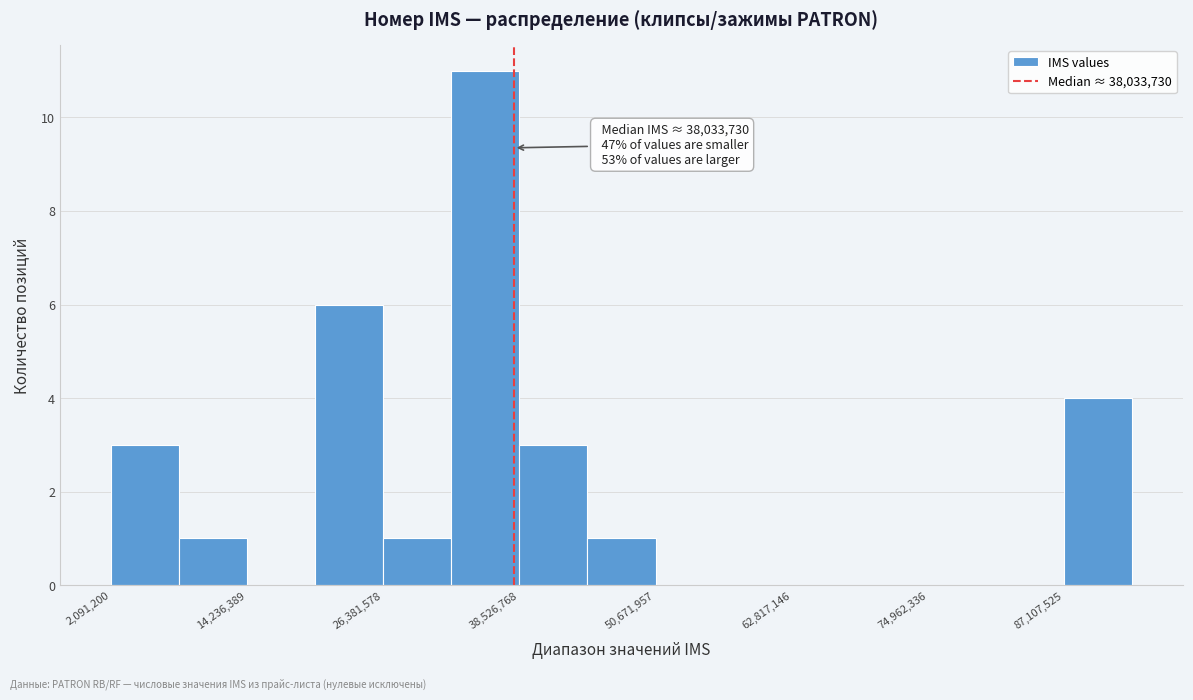

Around what value on the x-axis is the tallest bar? Give the approximate position of its centre, as read against the axis.

36000000